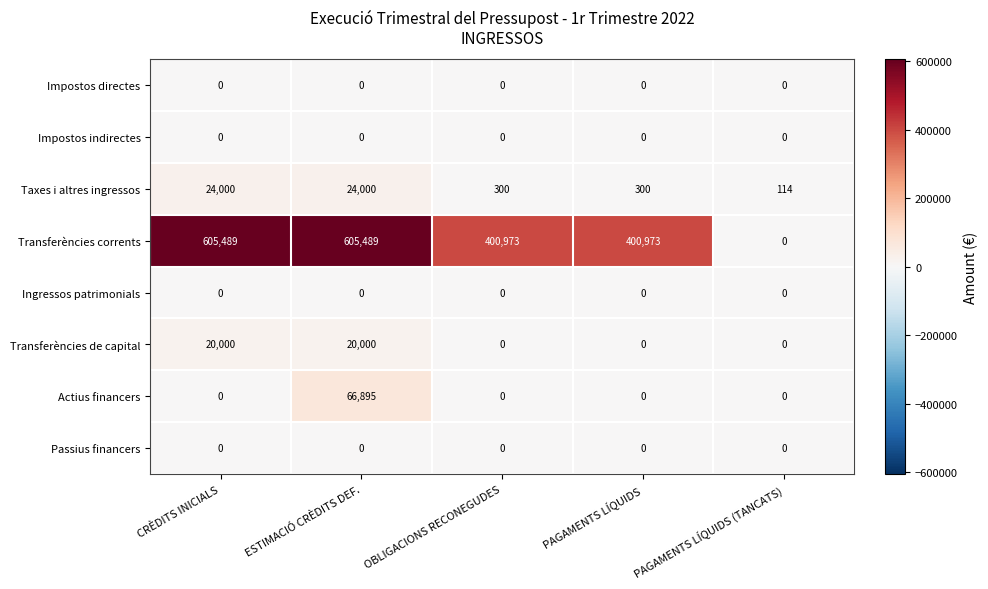

What is the difference between the highest and lowest values at ESTIMACIÓ CRÈDITS DEF.?

605489